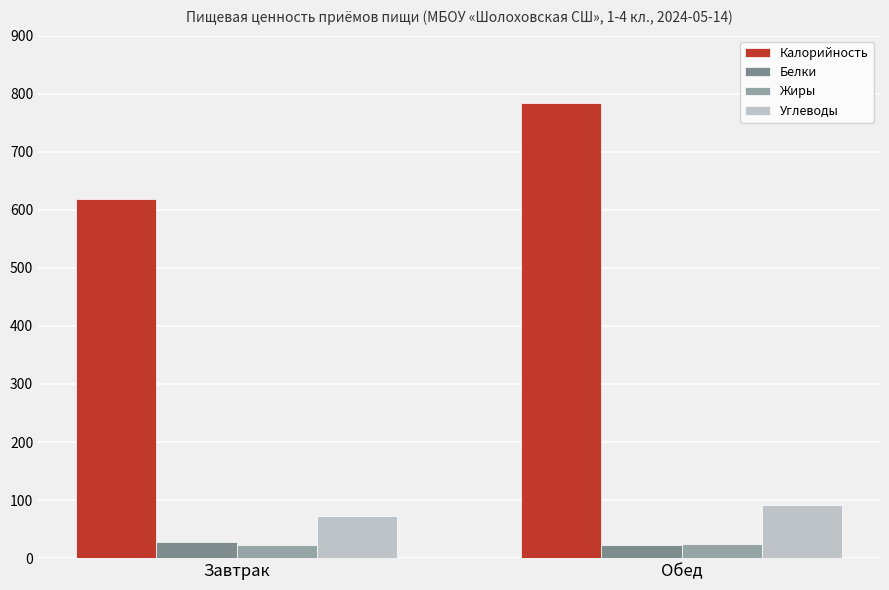

Which label corresponds to the largest value in the chart?

Обед